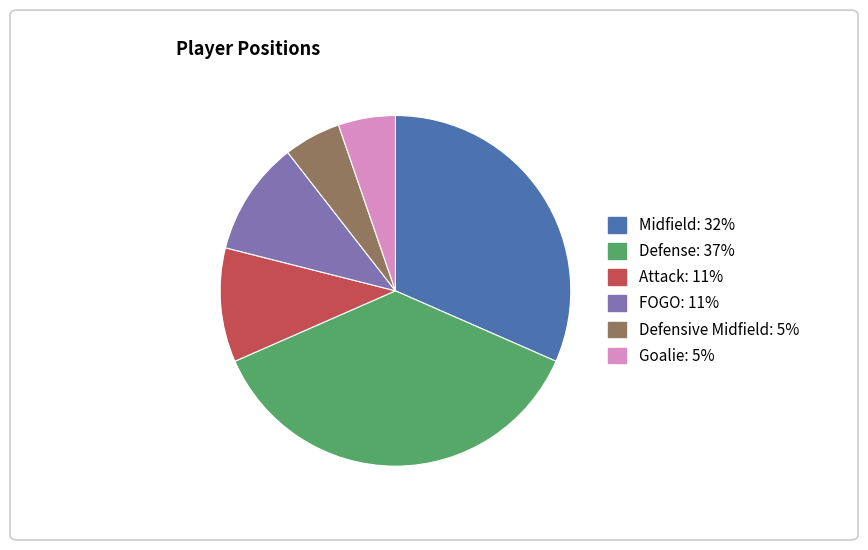

Is there a majority slice in this chart?

No